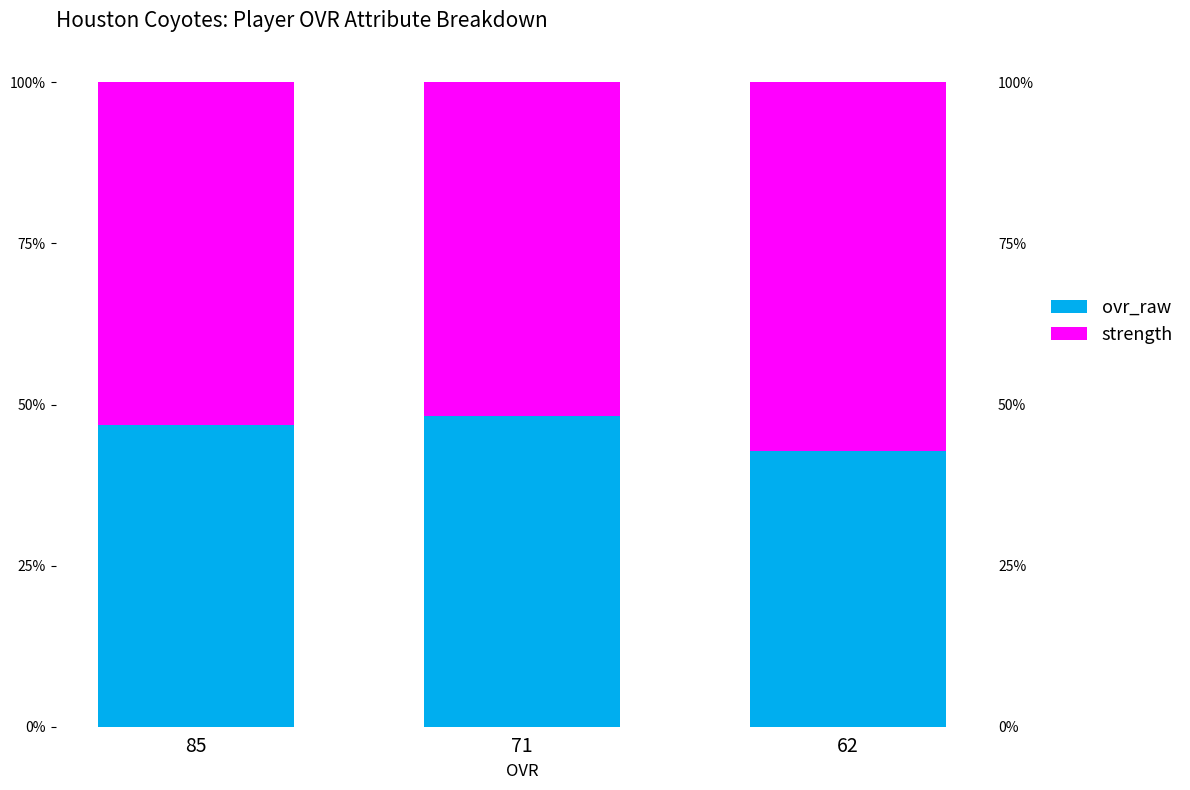

What is the maximum value for ovr_raw?

48.3